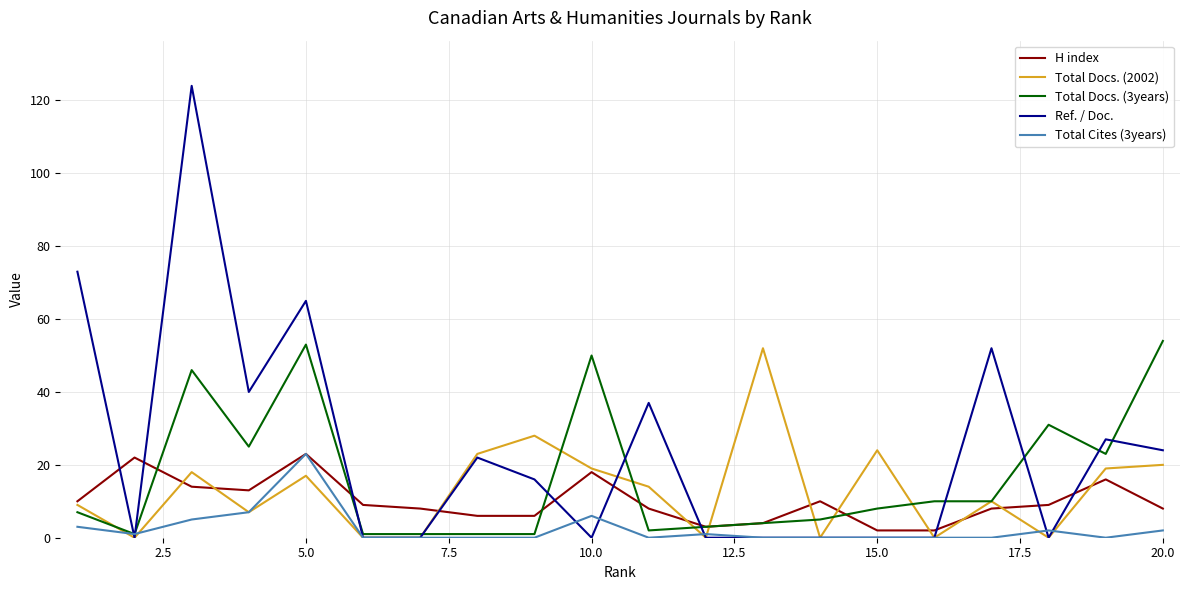

Which series has the largest total across all categories?

Ref. / Doc.